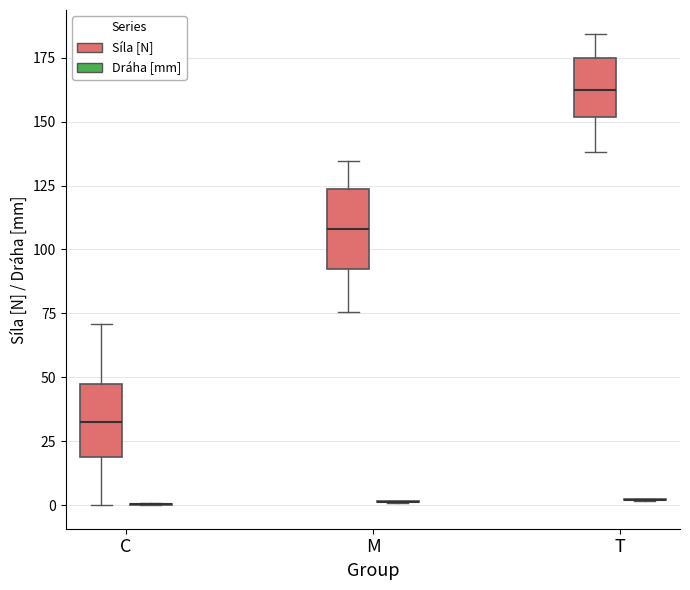

Reading left to right, transcribe this box plot: for each box, give where its median line is, the range the box spans, and where its two whiskers end, as read against the y-axis. The values are not printed on the chart, so give them approximately, as read against the axis.

C (Síla [N]): median 35, box 20 to 45, whiskers 0 to 70
C (Dráha [mm]): box collapsed to a line at 0, whiskers 0 to 0
M (Síla [N]): median 110, box 90 to 125, whiskers 75 to 135
M (Dráha [mm]): box collapsed to a line at 0, whiskers 0 to 0
T (Síla [N]): median 165, box 150 to 175, whiskers 140 to 185
T (Dráha [mm]): box collapsed to a line at 0, whiskers 0 to 5